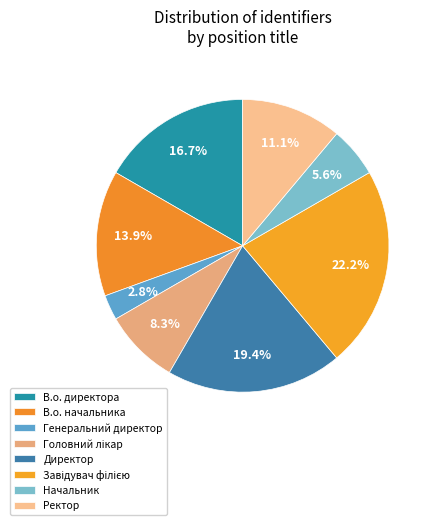

Which category has the biggest portion of the pie?

Завідувач філією